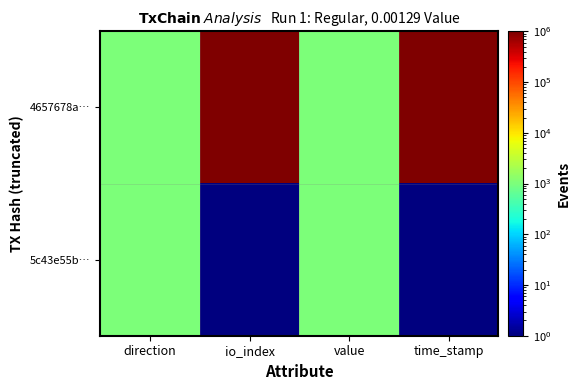

Reading right to left, list all the values displayed in this chart.

4657678a…: time_stamp=1000000	value=1000	io_index=1000000	direction=1000
5c43e55b…: time_stamp=1	value=1000	io_index=1	direction=1000